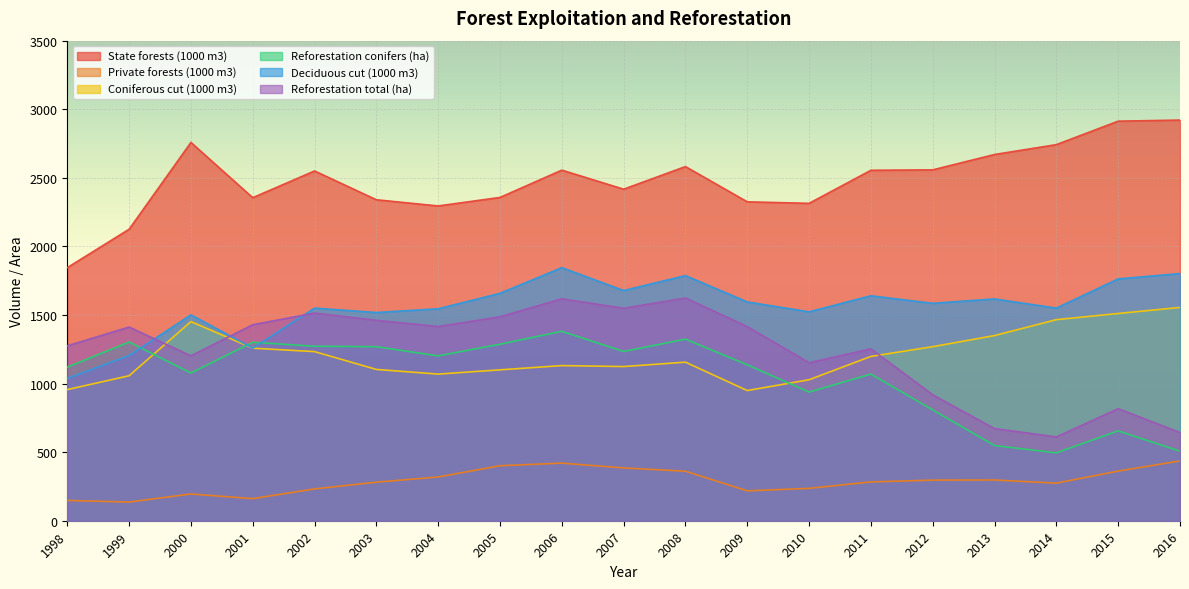

What are all the series names shown in the legend?

State forests (1000 m3), Private forests (1000 m3), Coniferous cut (1000 m3), Reforestation conifers (ha), Deciduous cut (1000 m3), Reforestation total (ha)